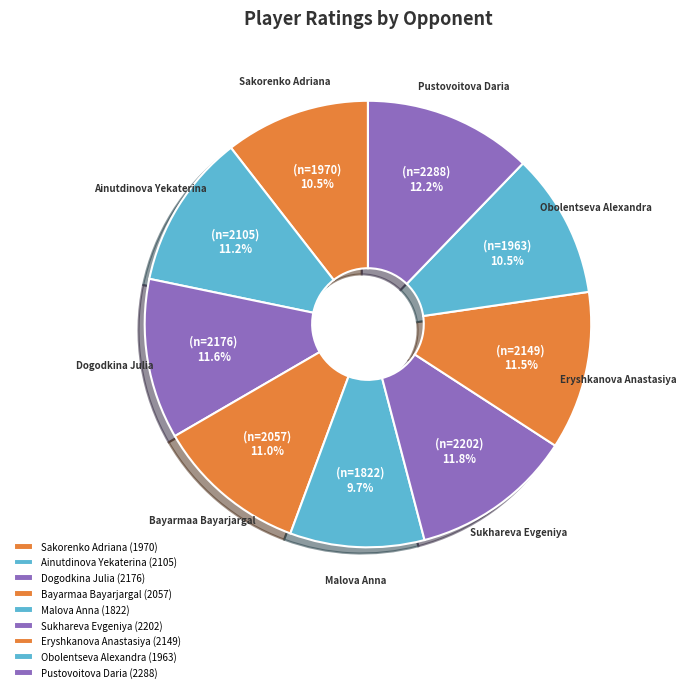

What percentage is the Pustovoitova Daria slice, to the nearest percent?

12%